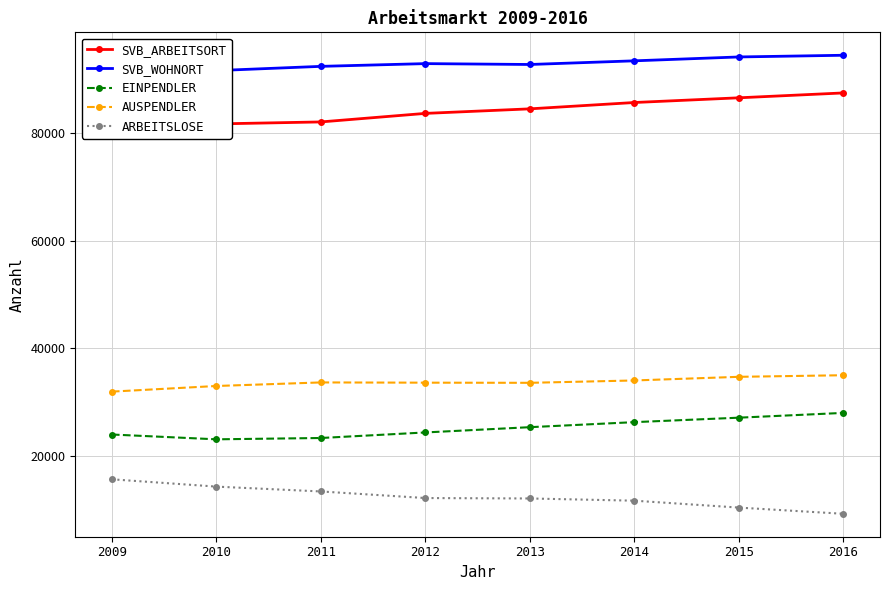

The value of SVB_ARBEITSORT at 2012 is 83672. True or false?

True